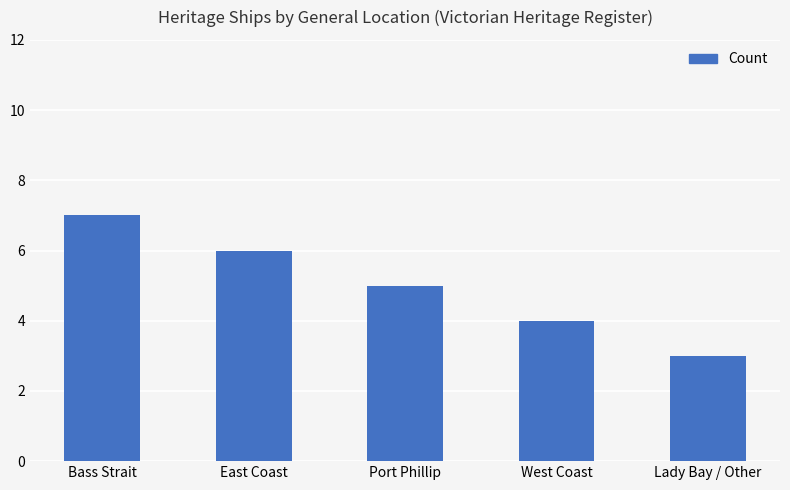

Which has a higher value, West Coast or East Coast?

East Coast